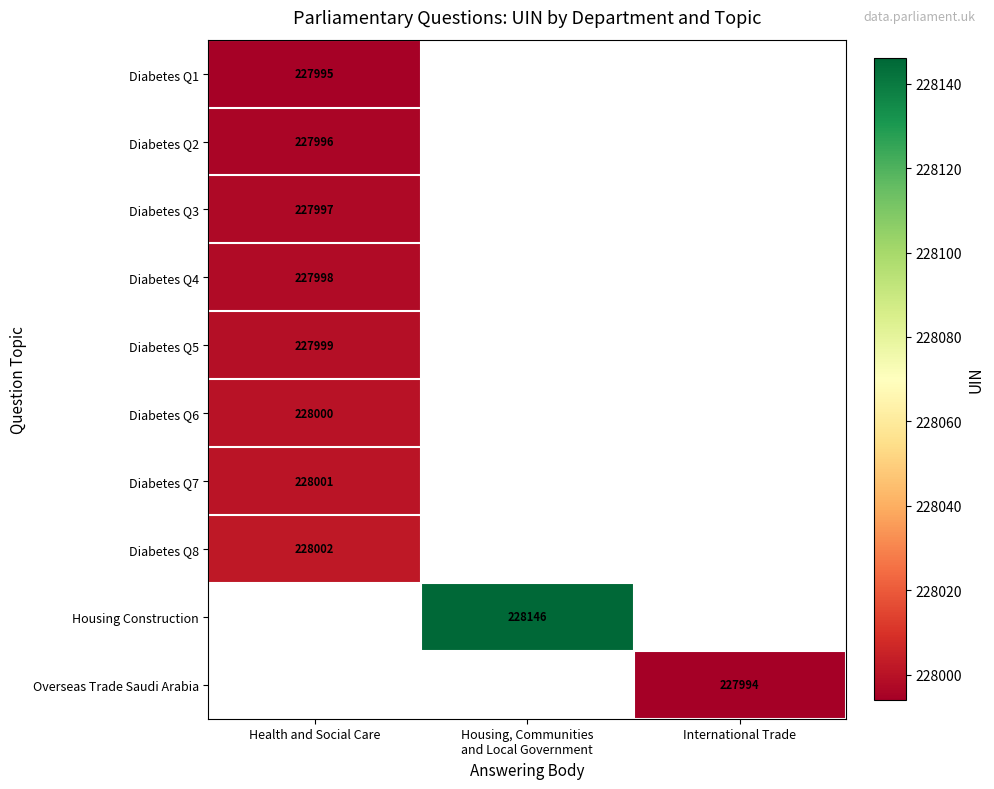

The value of Diabetes Q4 at Health and Social Care is 314207. True or false?

False